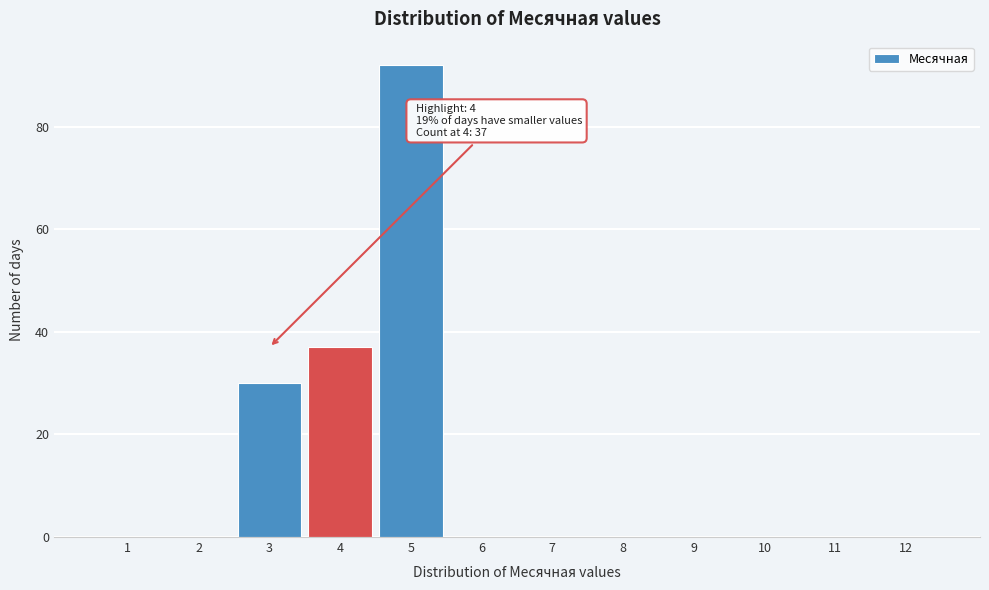

Reading left to right, list all the values displayed in this chart.

1=0	2=0	3=30	4=37	5=92	6=0	7=0	8=0	9=0	10=0	11=0	12=0